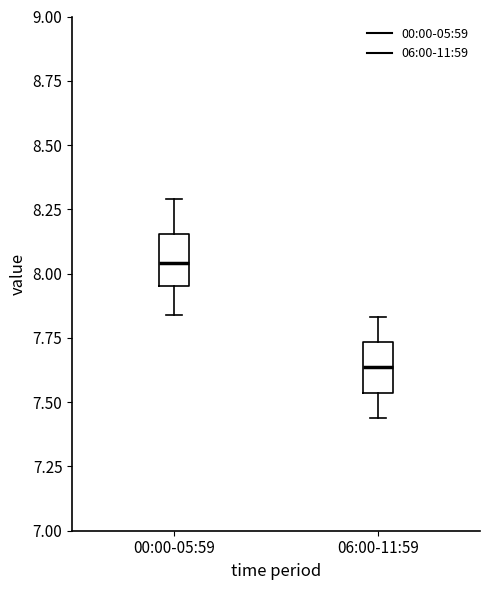

Where is the upper edge of the box for 06:00-11:59 on the y-axis? The values are not printed on the chart, so give them approximately, as read against the axis.

7.75